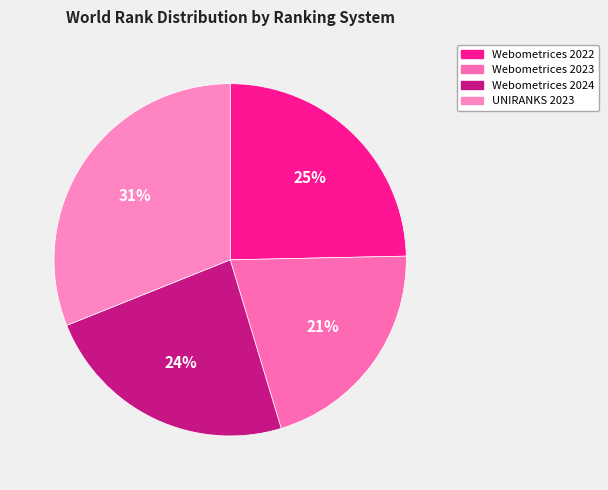

What is the largest slice in the pie chart?

UNIRANKS 2023